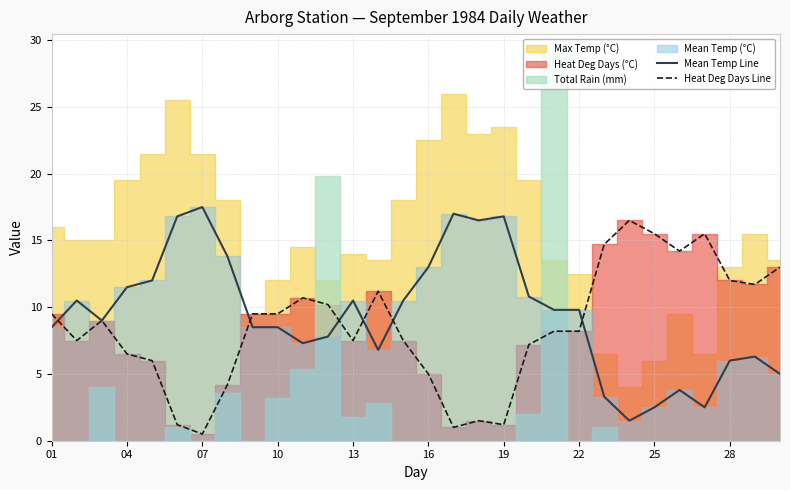

The value of Mean Temp Line at 01 is 8.5. True or false?

True